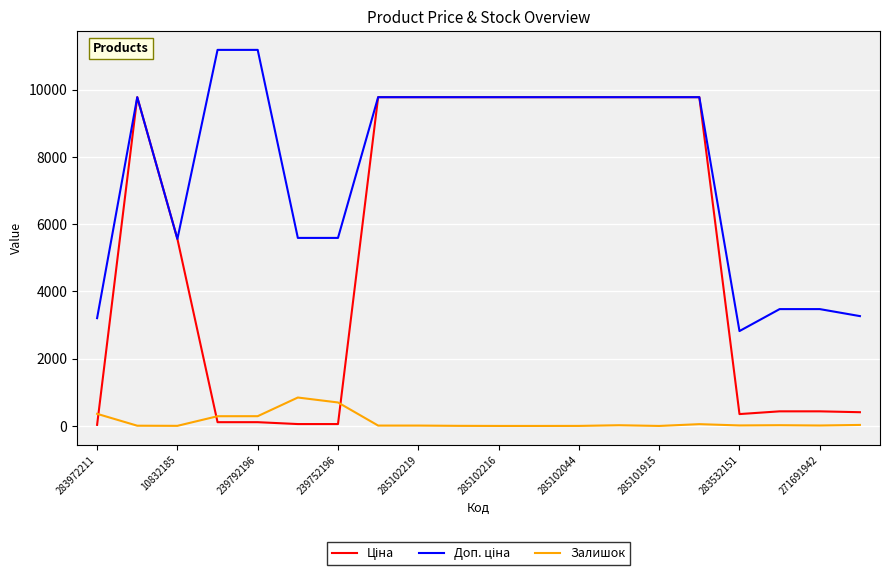

At how many categories does at least one series exceed 10994?

2